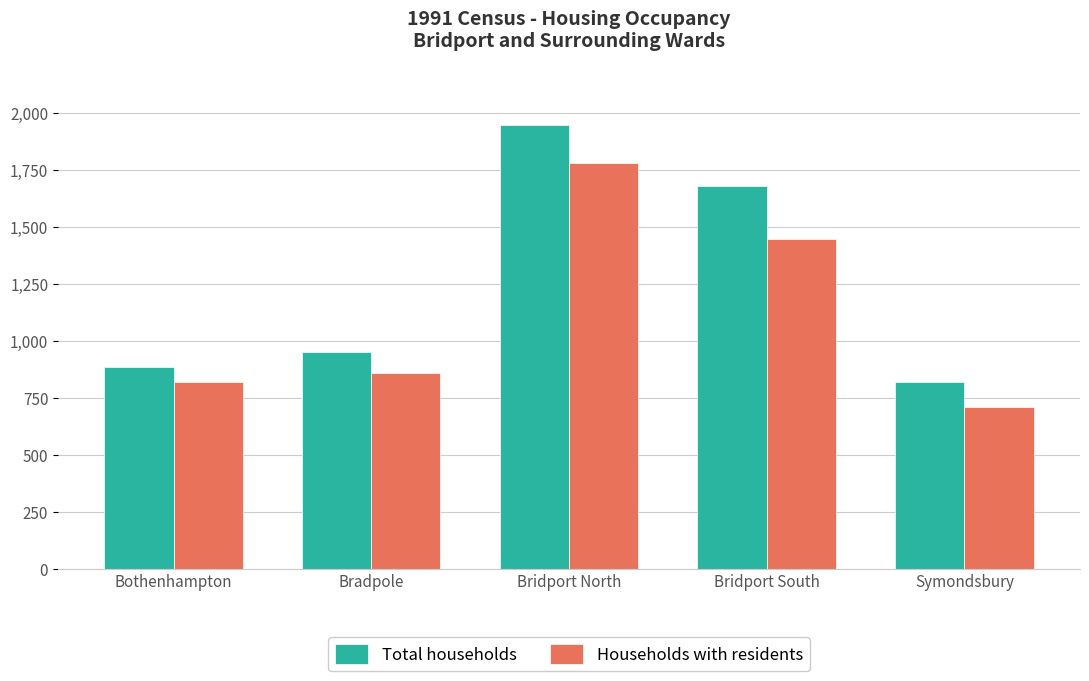

How many groups of bars are there?

5